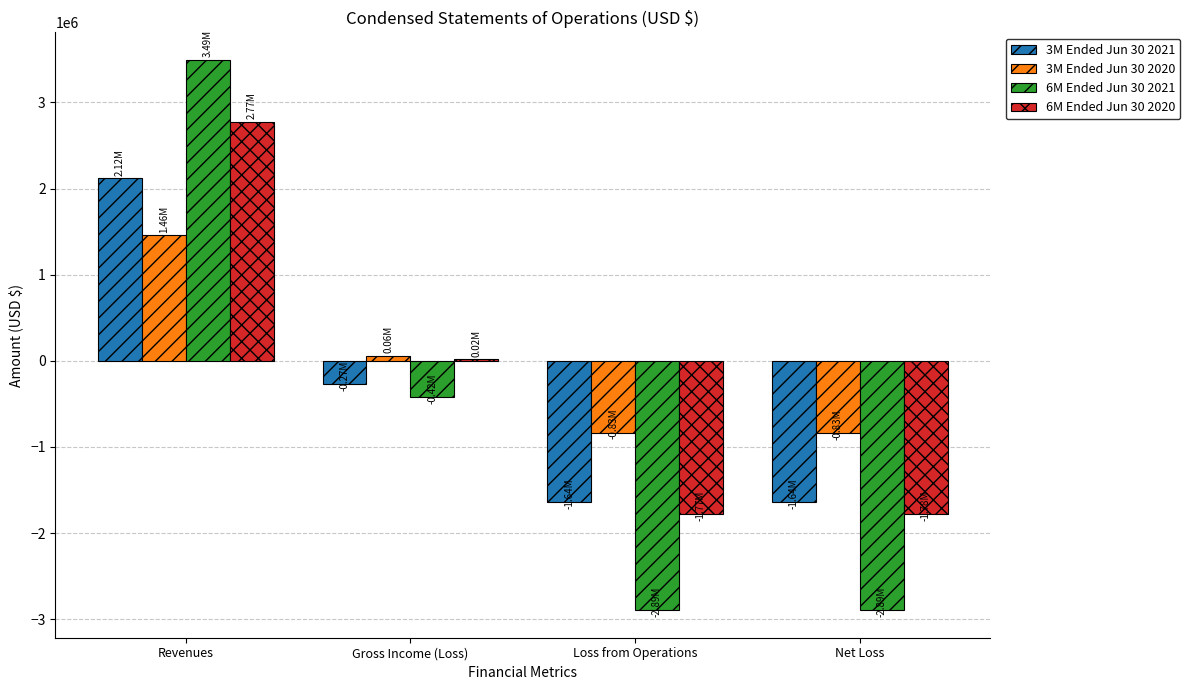

Which category has the highest value in the 6M Ended Jun 30 2021 series?

Revenues